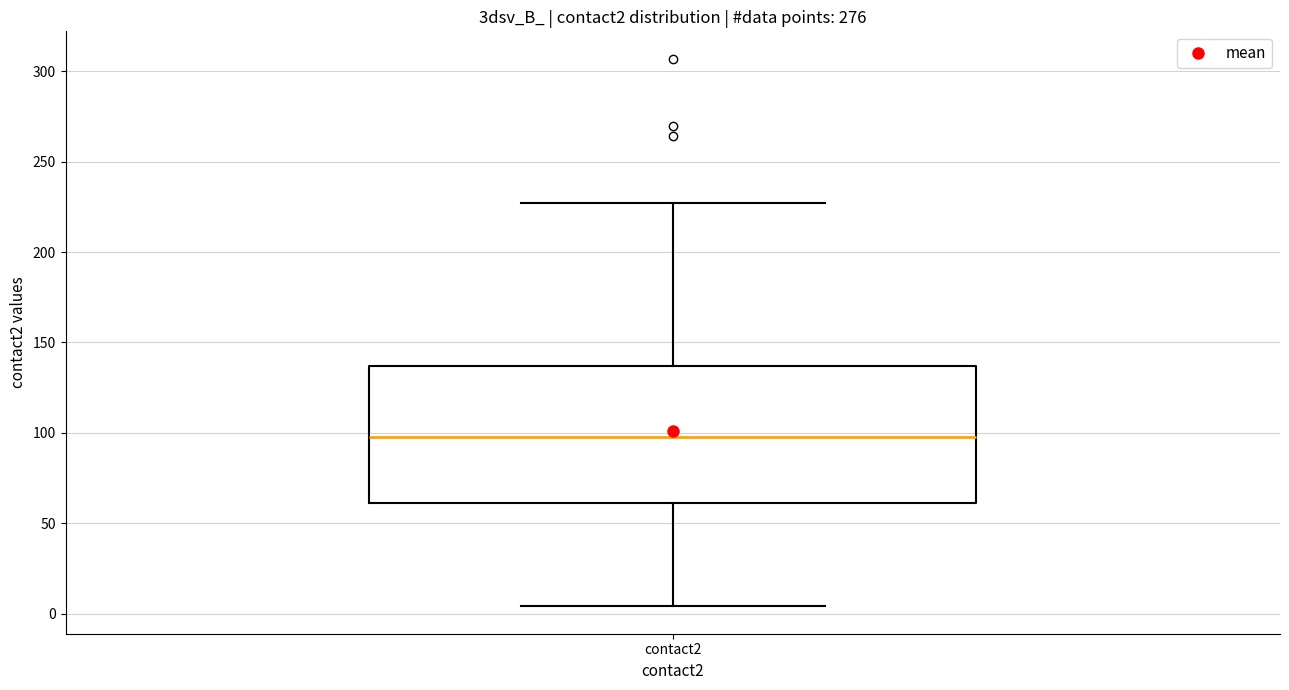

Transcribe this box plot: give where the median line is, the range the box spans, and where the two whiskers end, as read against the y-axis. The values are not printed on the chart, so give them approximately, as read against the axis.

median 100, box 60 to 135, whiskers 5 to 225